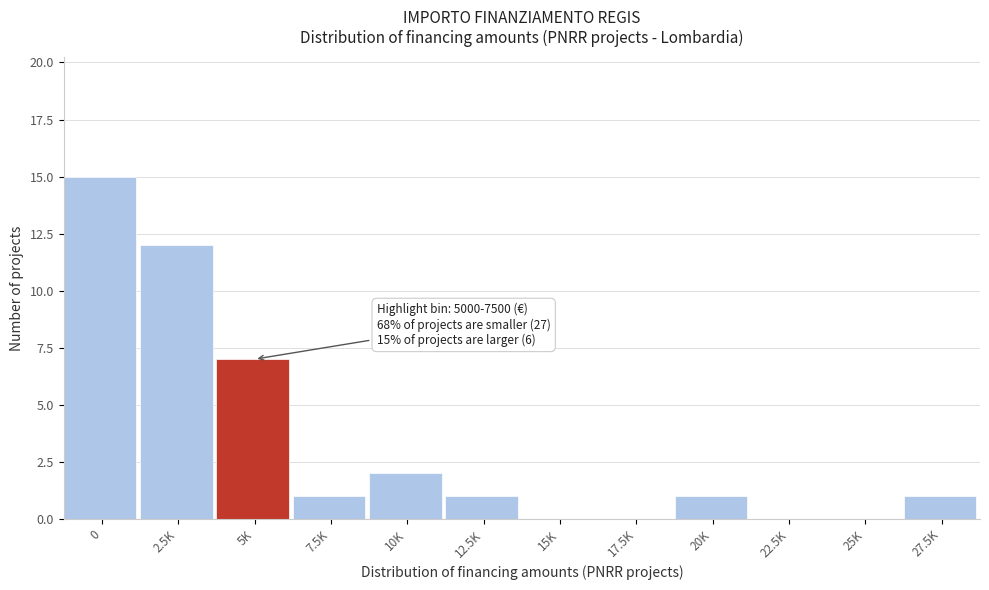

Reading left to right, list all the values displayed in this chart.

0=15	2.5K=12	5K=7	7.5K=1	10K=2	12.5K=1	15K=0	17.5K=0	20K=1	22.5K=0	25K=0	27.5K=1